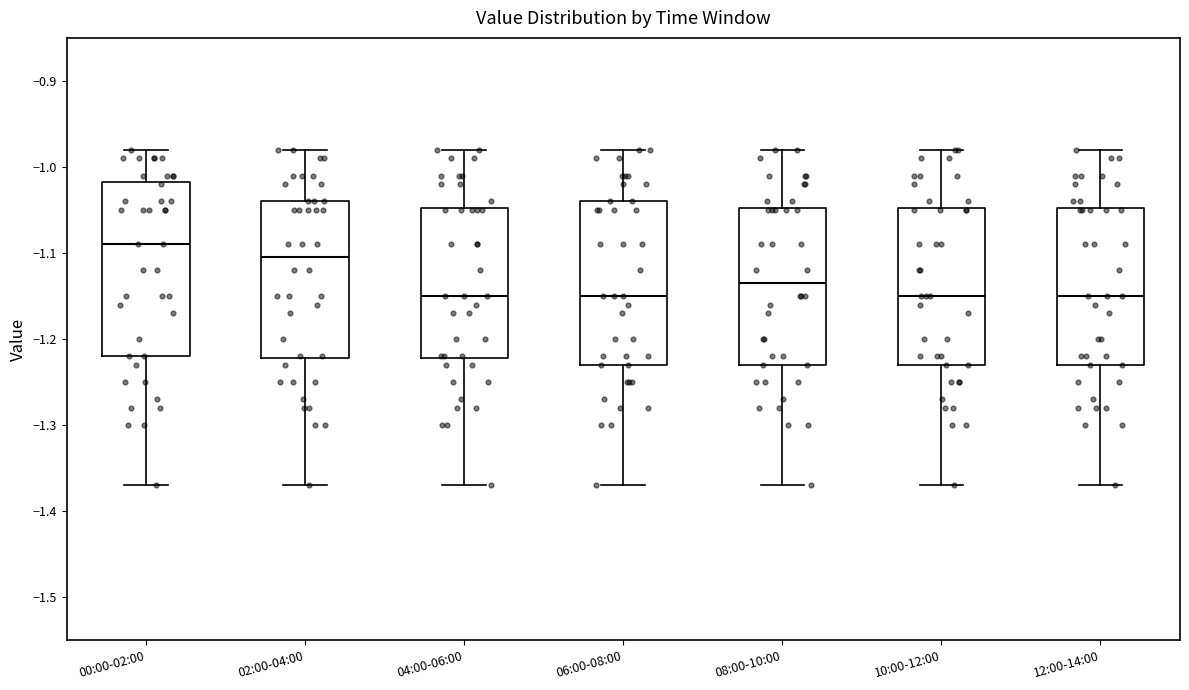

Which box is the tallest, from its lower edge to its upper edge?

00:00-02:00